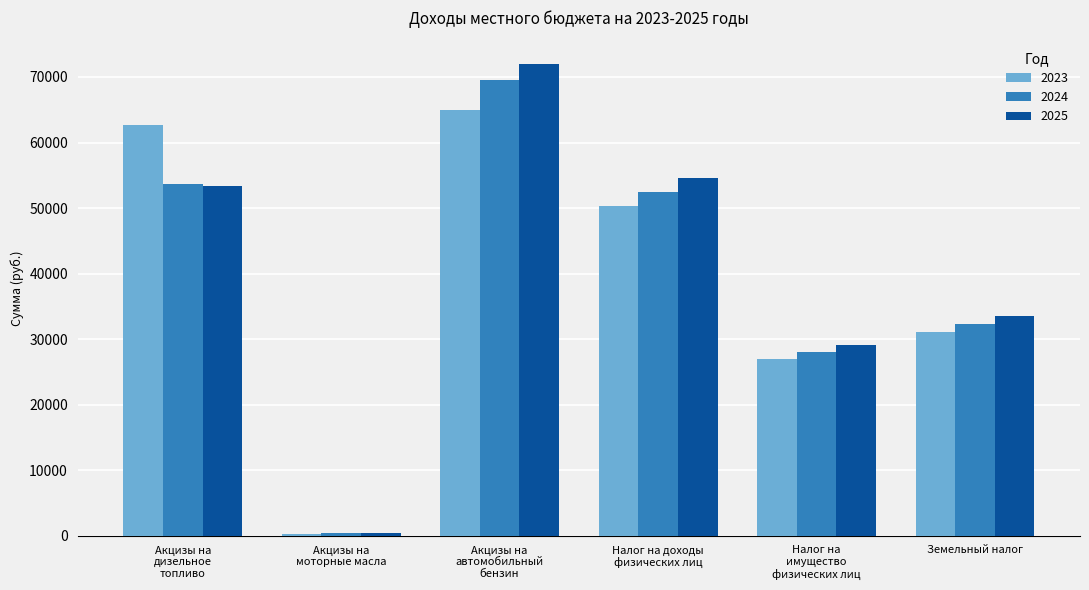

True or false: 2024 has a value of 32313 at Земельный налог.

True